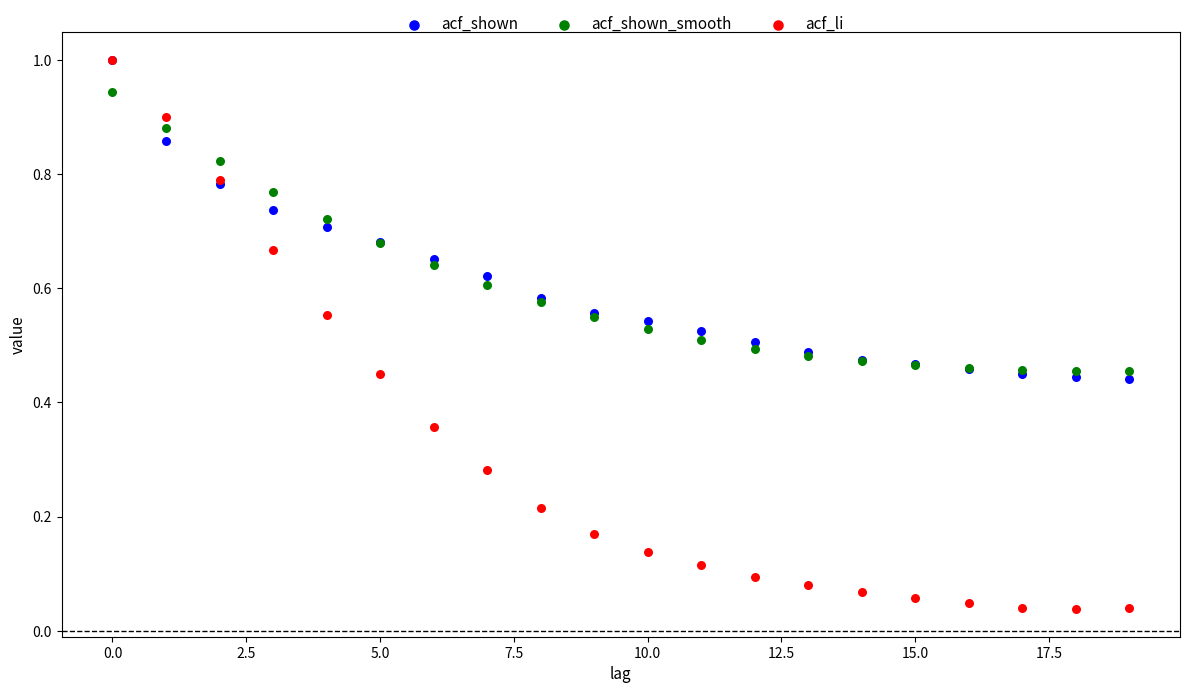

Which series contains the lowest Y value?

acf_li